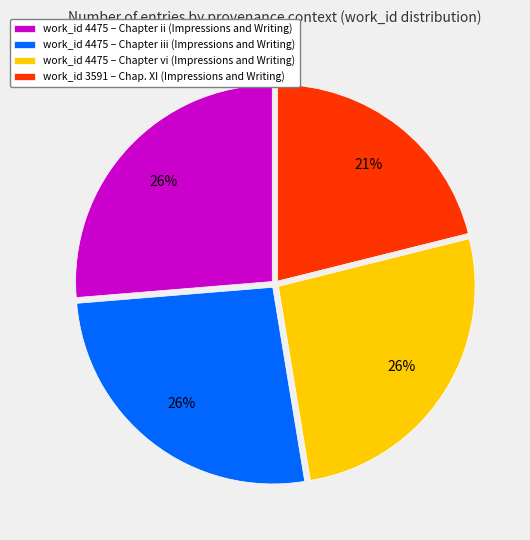

To the nearest percent, what percentage of the pie is work_id 4475 – Chapter iii (Impressions and Writing)?

26%